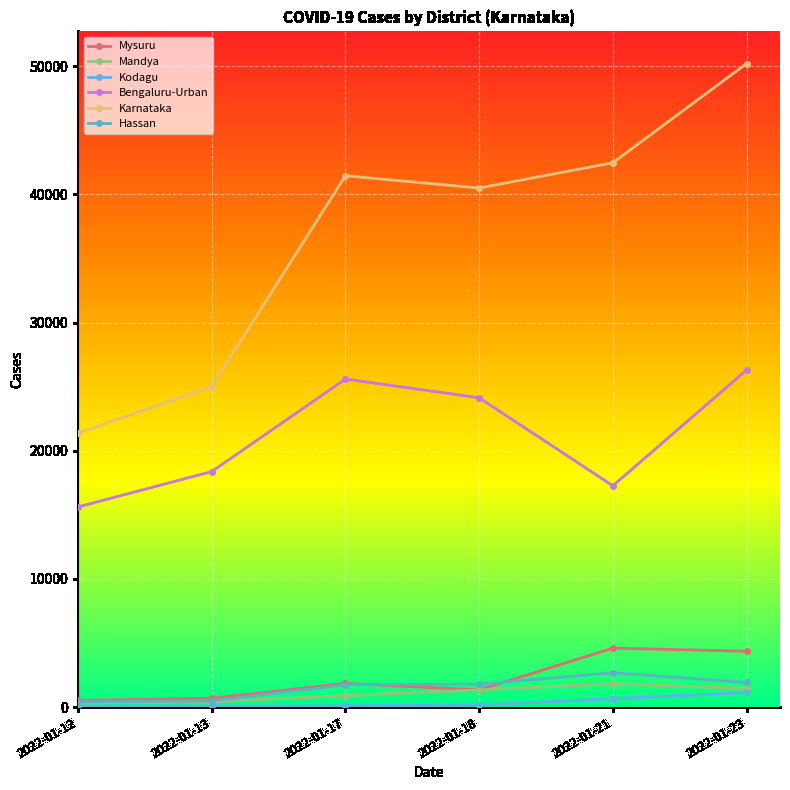

The value of Karnataka at 2022-01-13 is 25005. True or false?

True